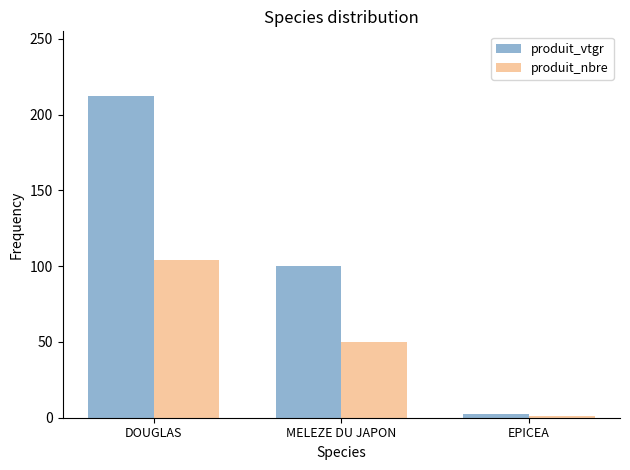

List the series in order of their peak value, highest first.

produit_vtgr, produit_nbre